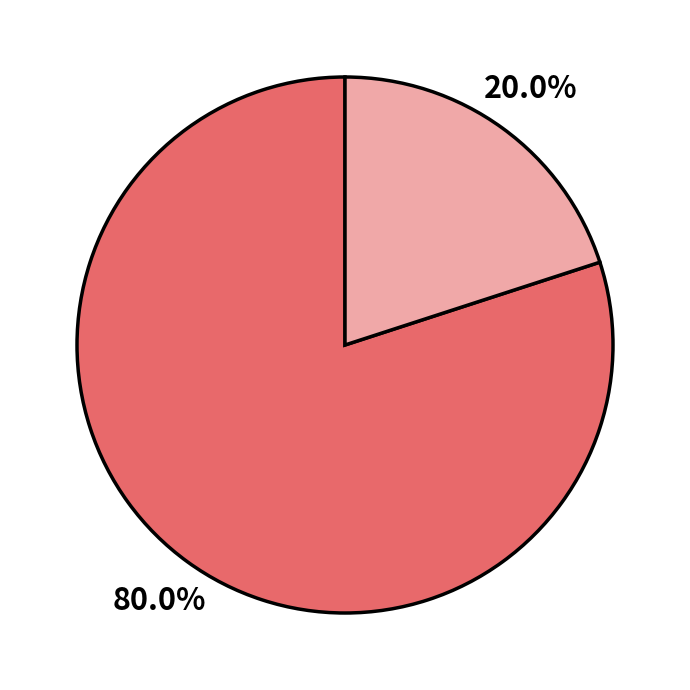

Does any single category account for the majority?

Yes